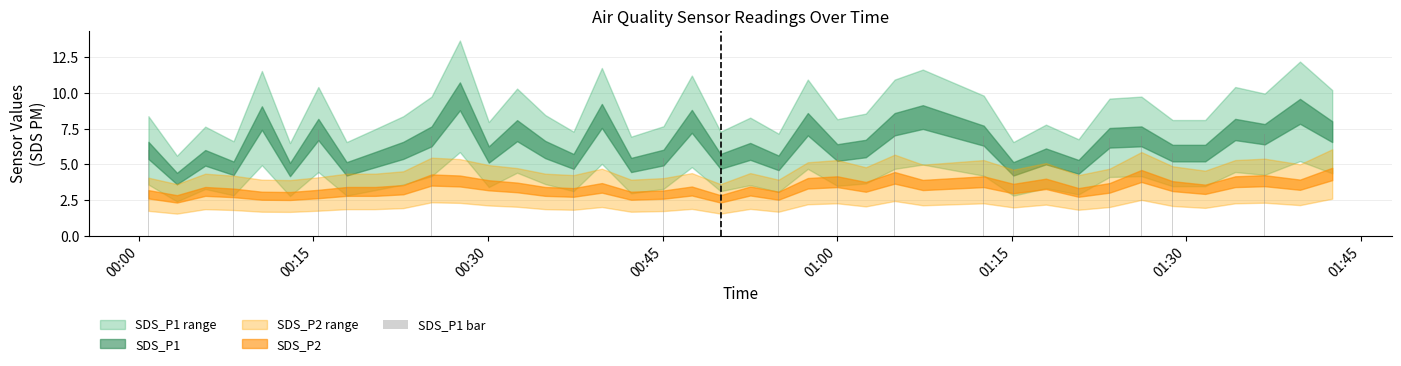

What is the greatest value displayed?

9.8